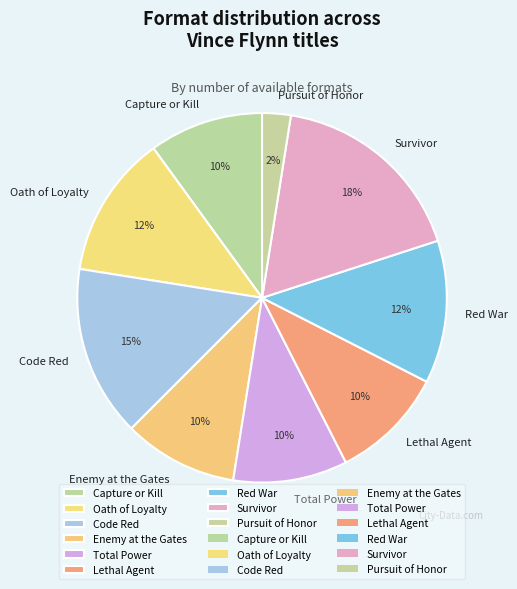

How many slices are in this pie chart?

9